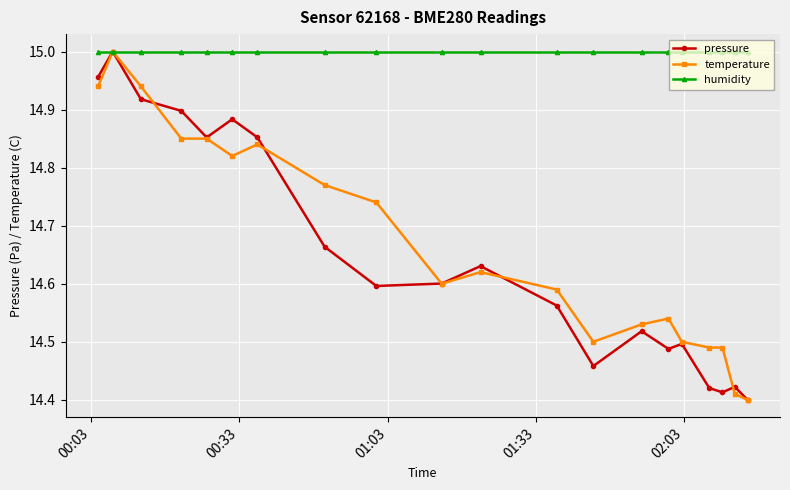

What are all the series names shown in the legend?

pressure, temperature, humidity